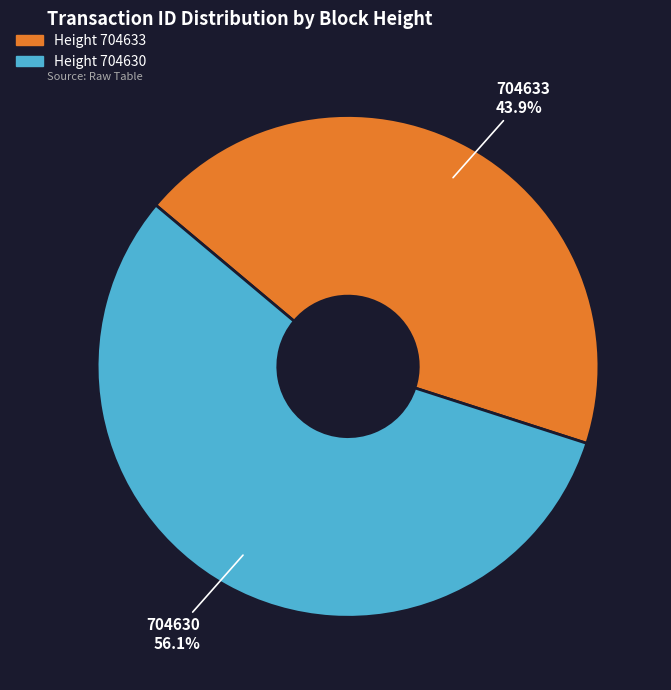

Count the number of slices in the pie.

2